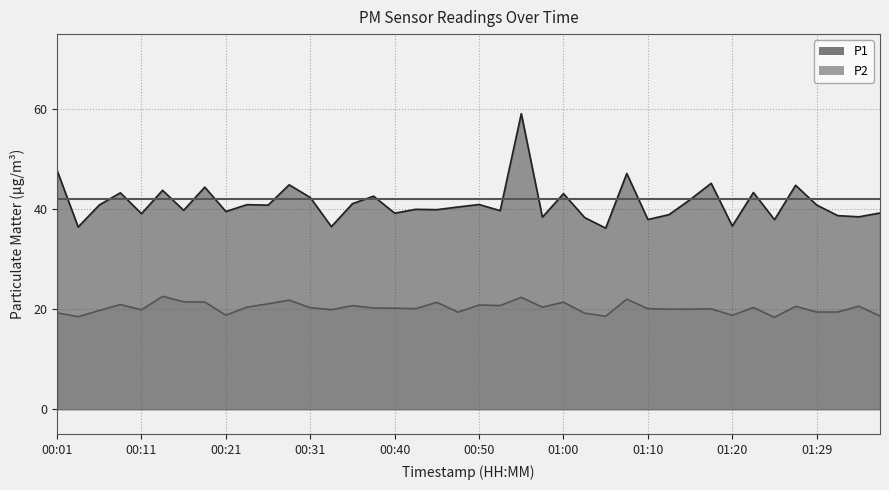

What value does the P1 series have at 00:16?

39.8